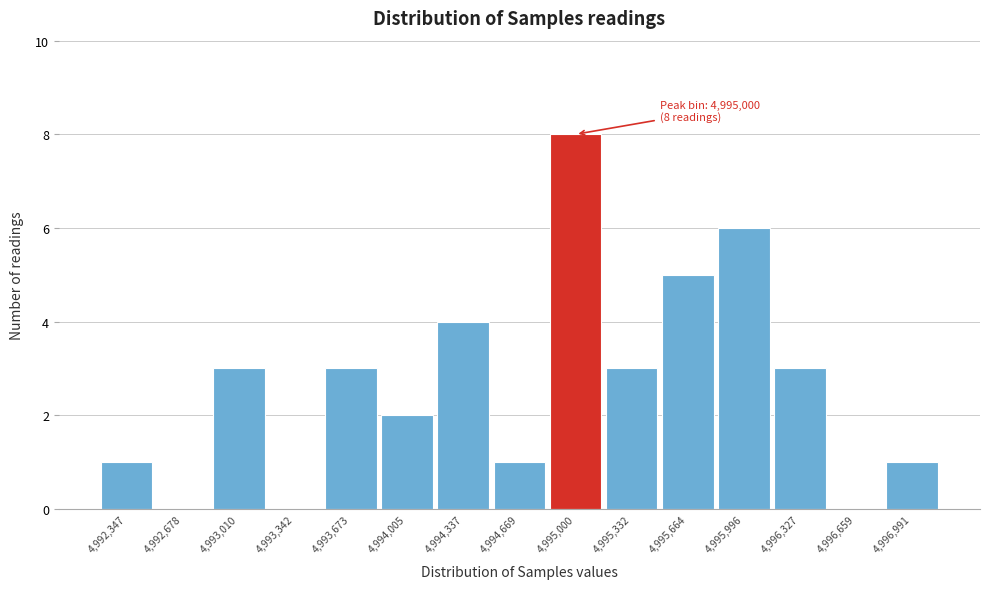

Reading left to right, transcribe all the data shown in this chart.

4,992,347=1	4,992,678=0	4,993,010=3	4,993,342=0	4,993,673=3	4,994,005=2	4,994,337=4	4,994,669=1	4,995,000=8	4,995,332=3	4,995,664=5	4,995,996=6	4,996,327=3	4,996,659=0	4,996,991=1